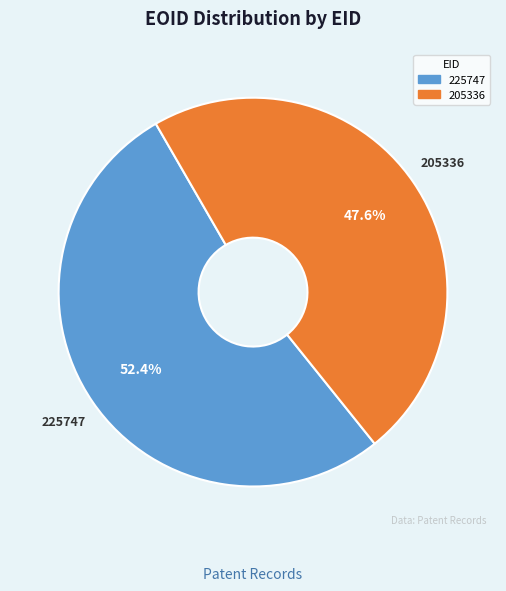

How much of the chart is everything except 205336?

52.4%